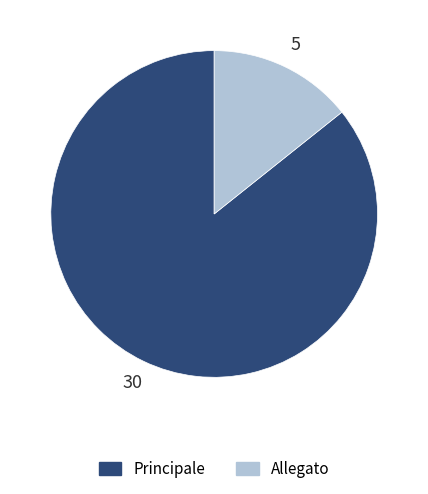

Which slice is the largest?

Principale